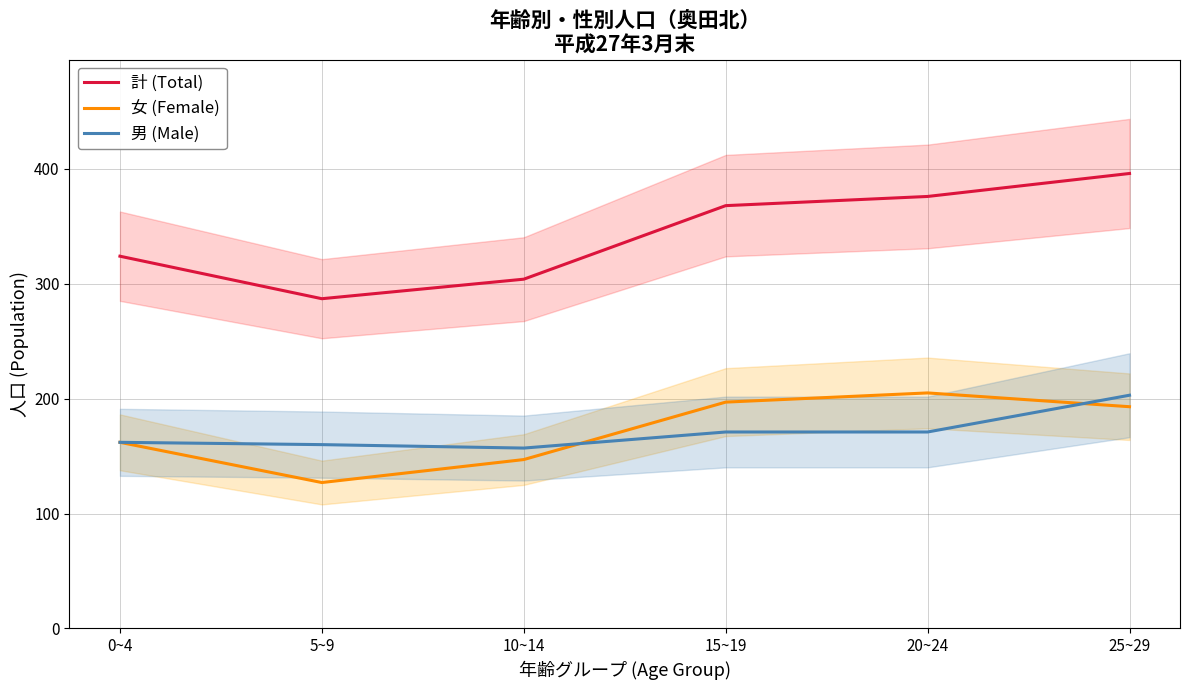

List the series in order of their peak value, highest first.

計 (Total), 女 (Female), 男 (Male)